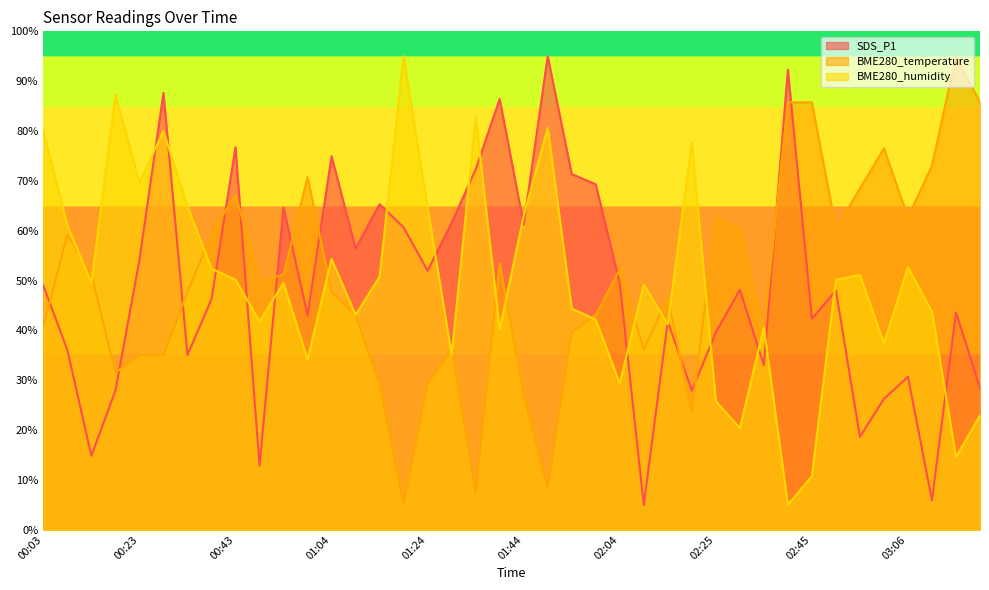

How many values in the BME280_temperature series exceed 50?

20